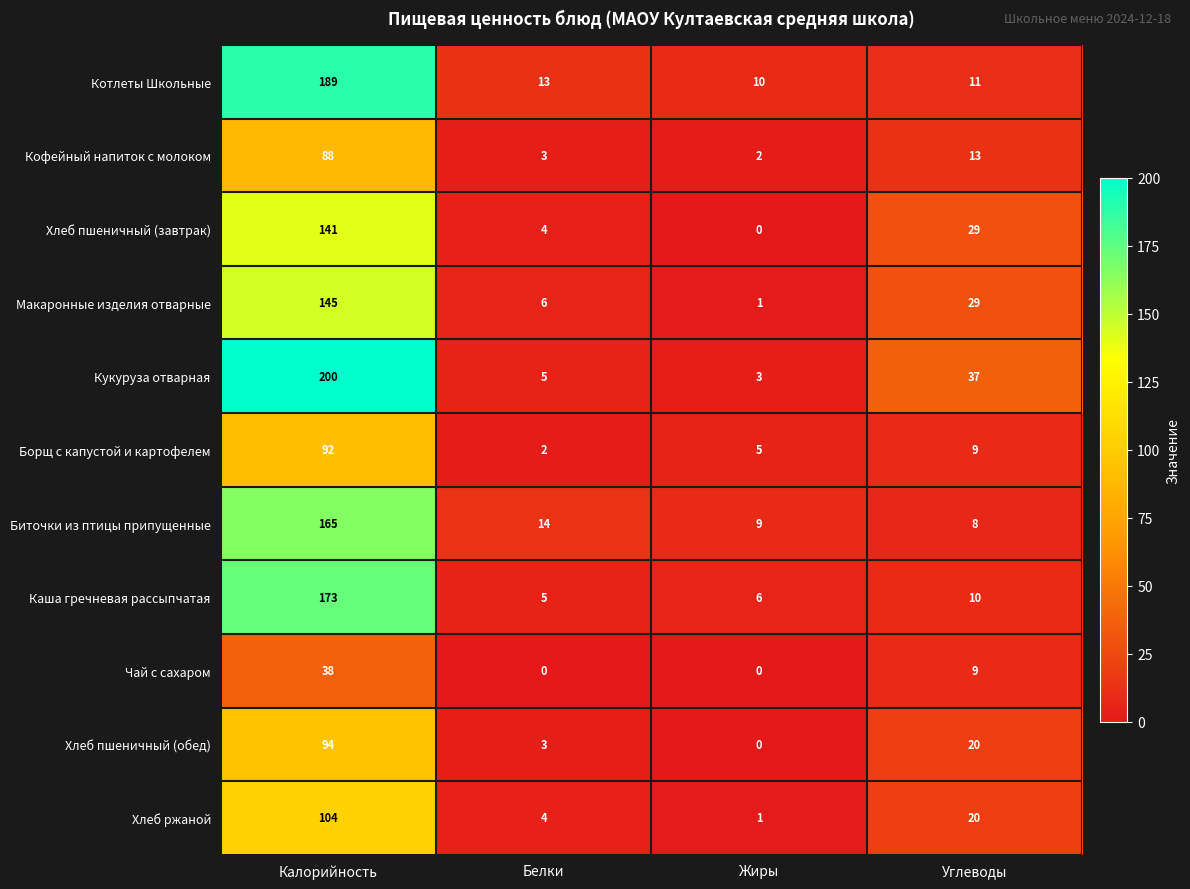

How many categories are shown in the chart?

4